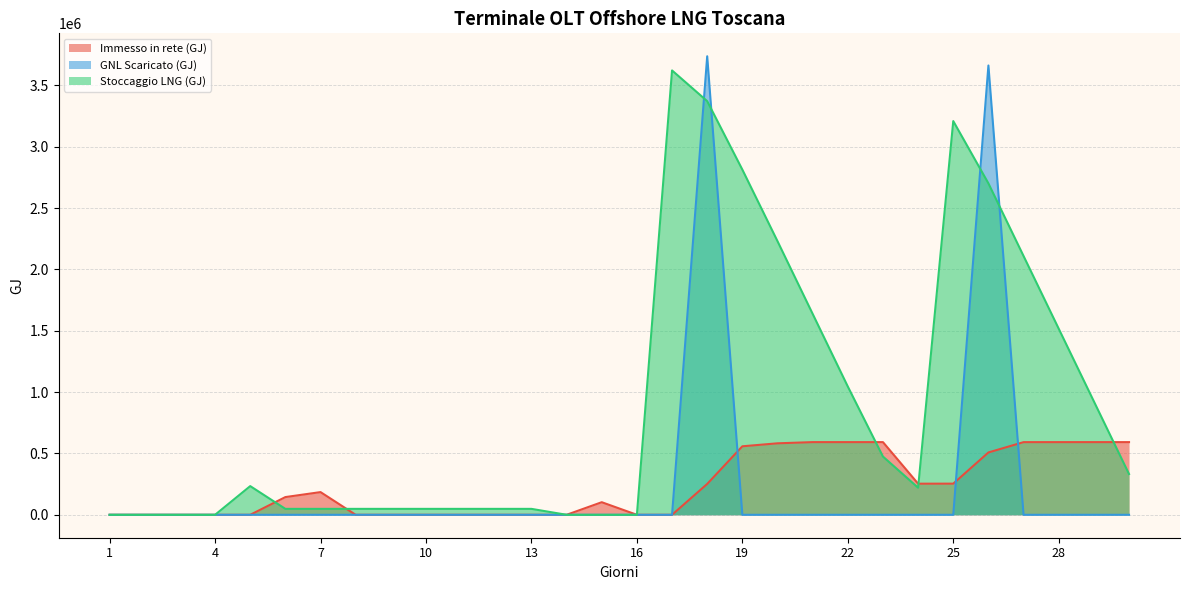

What is the average value of the Immesso in rete (GJ) series?

232815.5